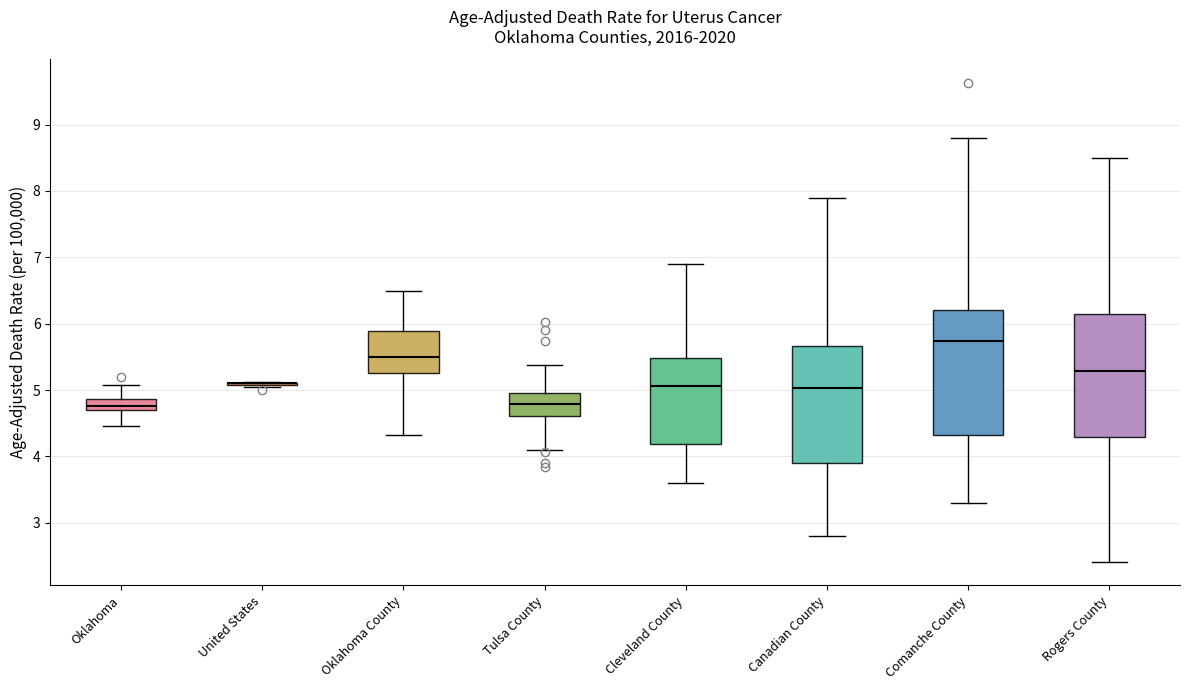

Reading left to right, transcribe this box plot: for each box, give where its median line is, the range the box spans, and where its two whiskers end, as read against the y-axis. The values are not printed on the chart, so give them approximately, as read against the axis.

Oklahoma: median 4.8, box 4.7 to 4.9, whiskers 4.5 to 5.1
United States: box collapsed to a line at 5.1, whiskers 5.1 to 5.1
Oklahoma County: median 5.5, box 5.3 to 5.9, whiskers 4.3 to 6.5
Tulsa County: median 4.8, box 4.6 to 4.9, whiskers 4.1 to 5.4
Cleveland County: median 5.1, box 4.2 to 5.5, whiskers 3.6 to 6.9
Canadian County: median 5.0, box 3.9 to 5.7, whiskers 2.8 to 7.9
Comanche County: median 5.7, box 4.3 to 6.2, whiskers 3.3 to 8.8
Rogers County: median 5.3, box 4.3 to 6.1, whiskers 2.4 to 8.5